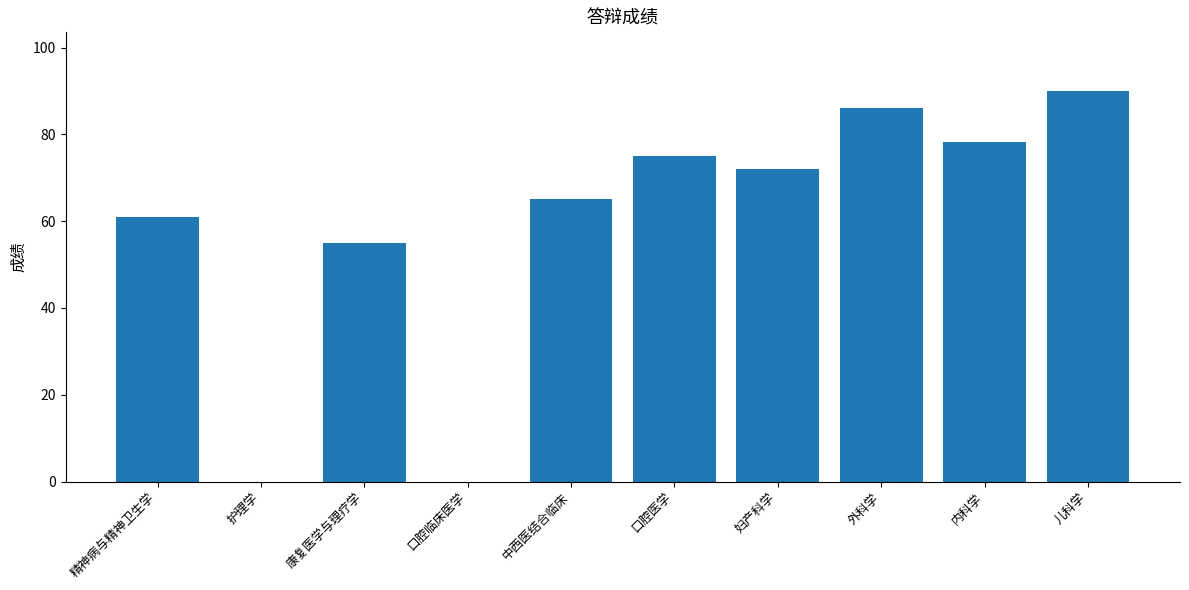

What is the sum of all values?

582.3